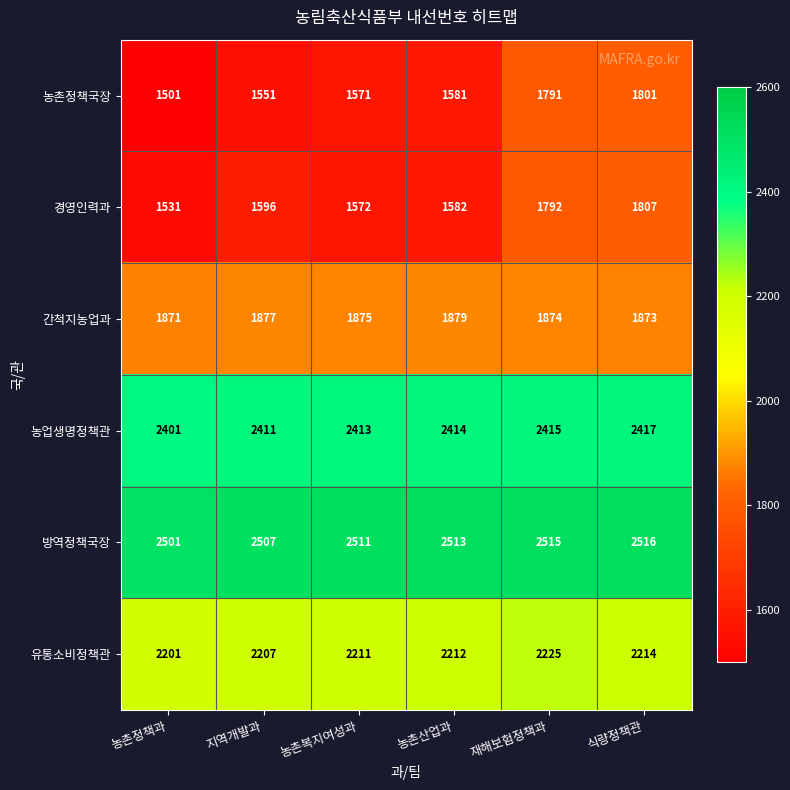

At 농촌산업과, list the series in order from largest to smallest.

방역정책국장, 농업생명정책관, 유통소비정책관, 간척지농업과, 경영인력과, 농촌정책국장